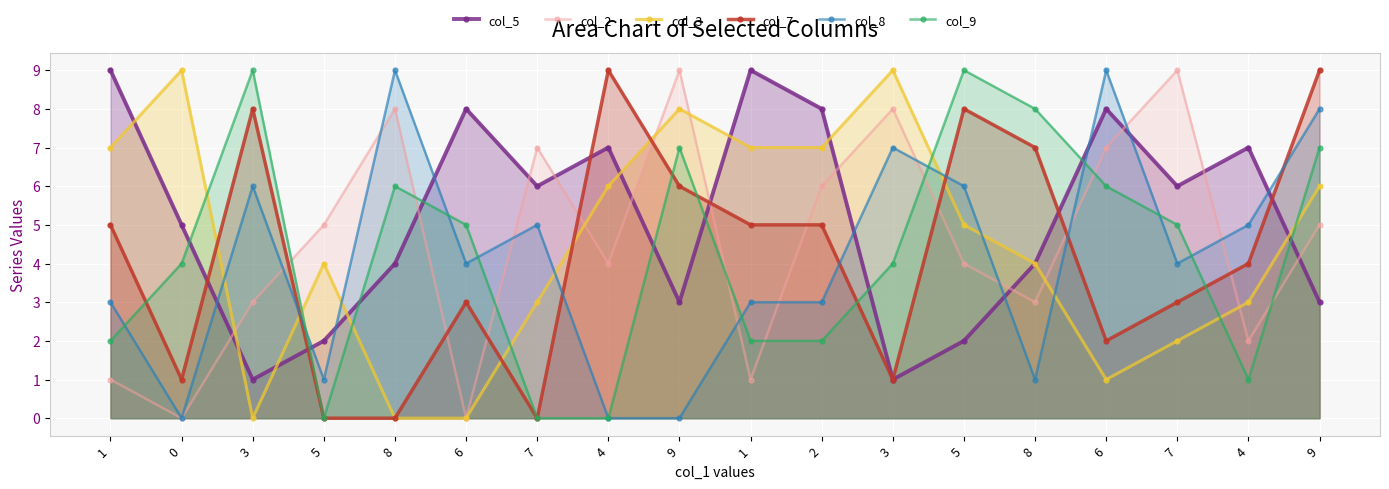

How many distinct data groups are displayed?

6